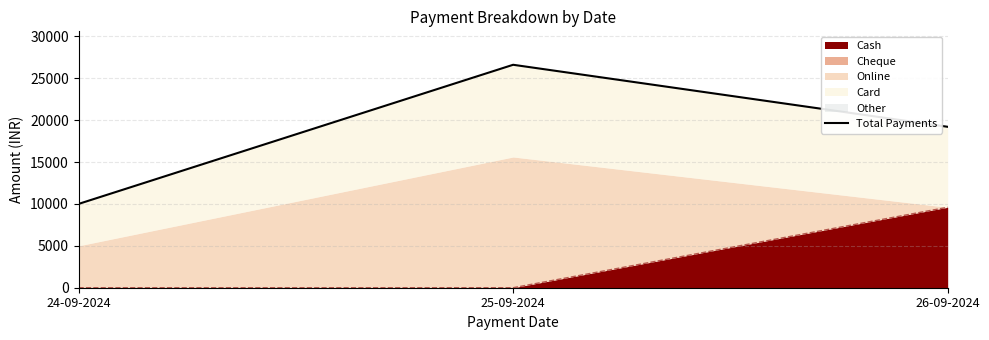

Rank the categories by value from lowest to highest.

24-09-2024, 26-09-2024, 25-09-2024